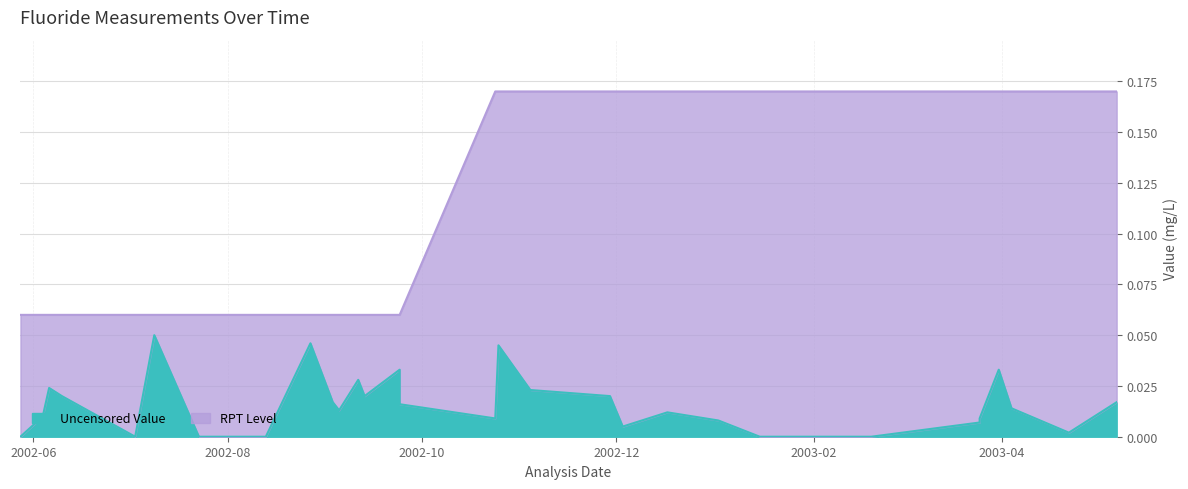

At how many categories does at least one series exceed 0?

34